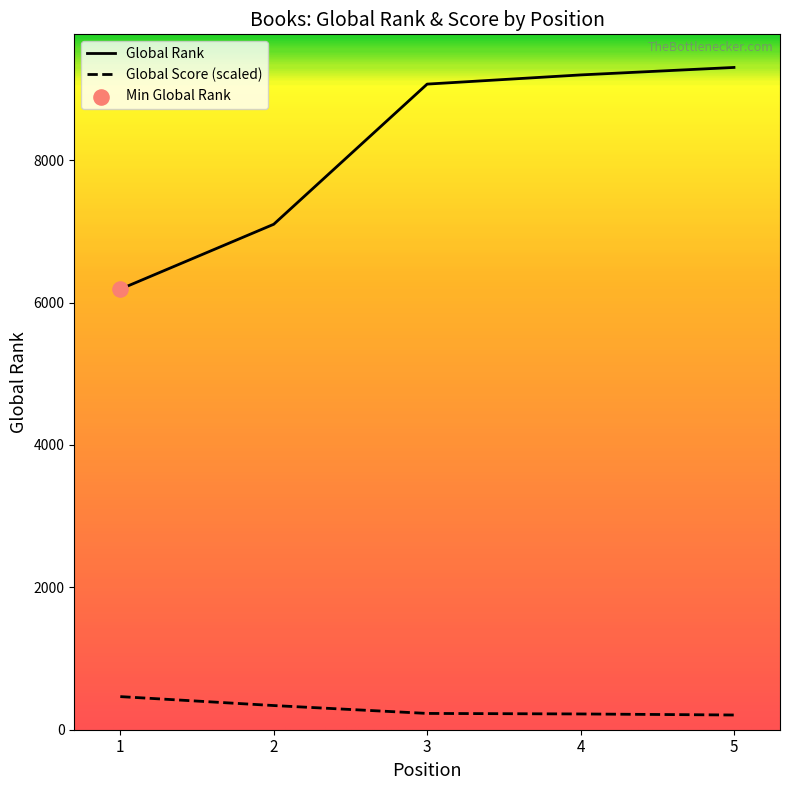

What are all the series names shown in the legend?

Global Rank, Global Score